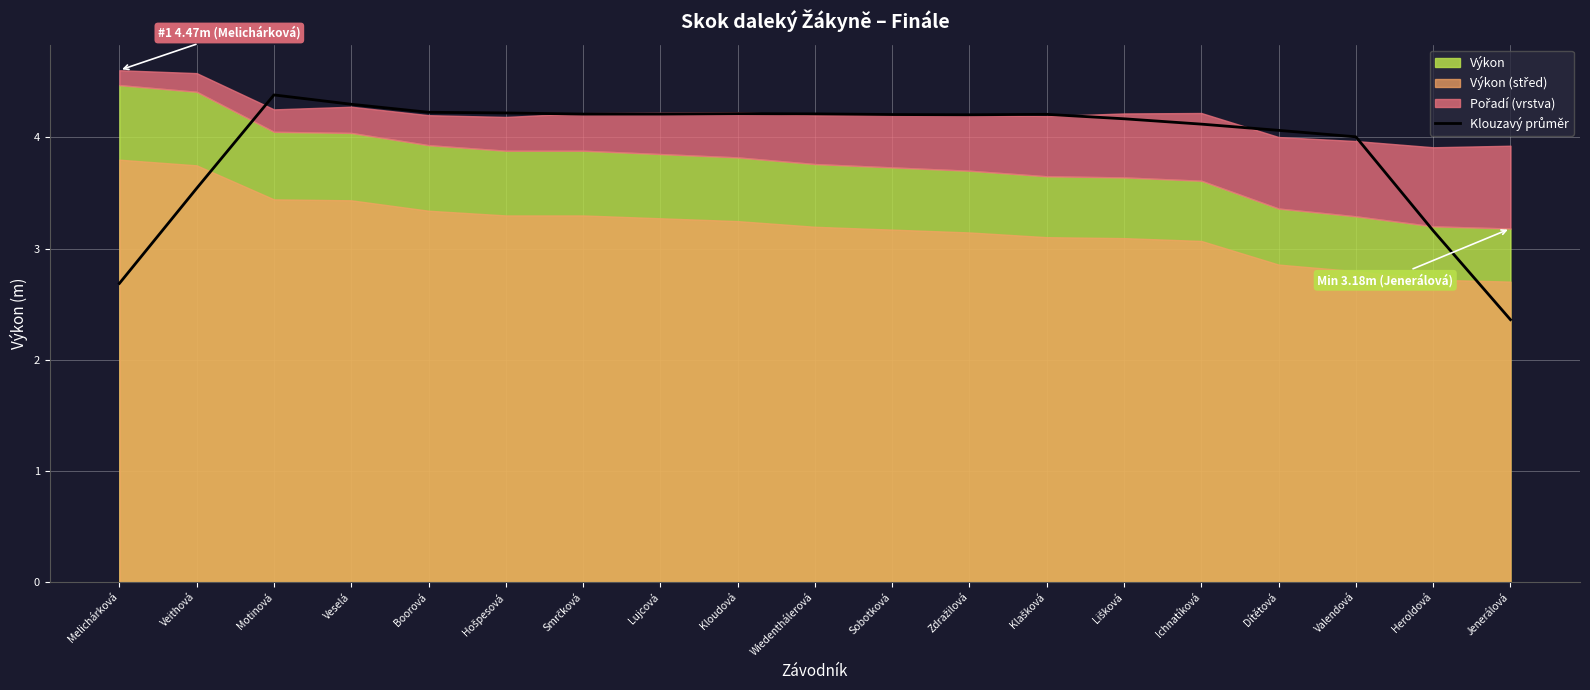

What is the change in value from Lišková to Heroldová?

-1.0